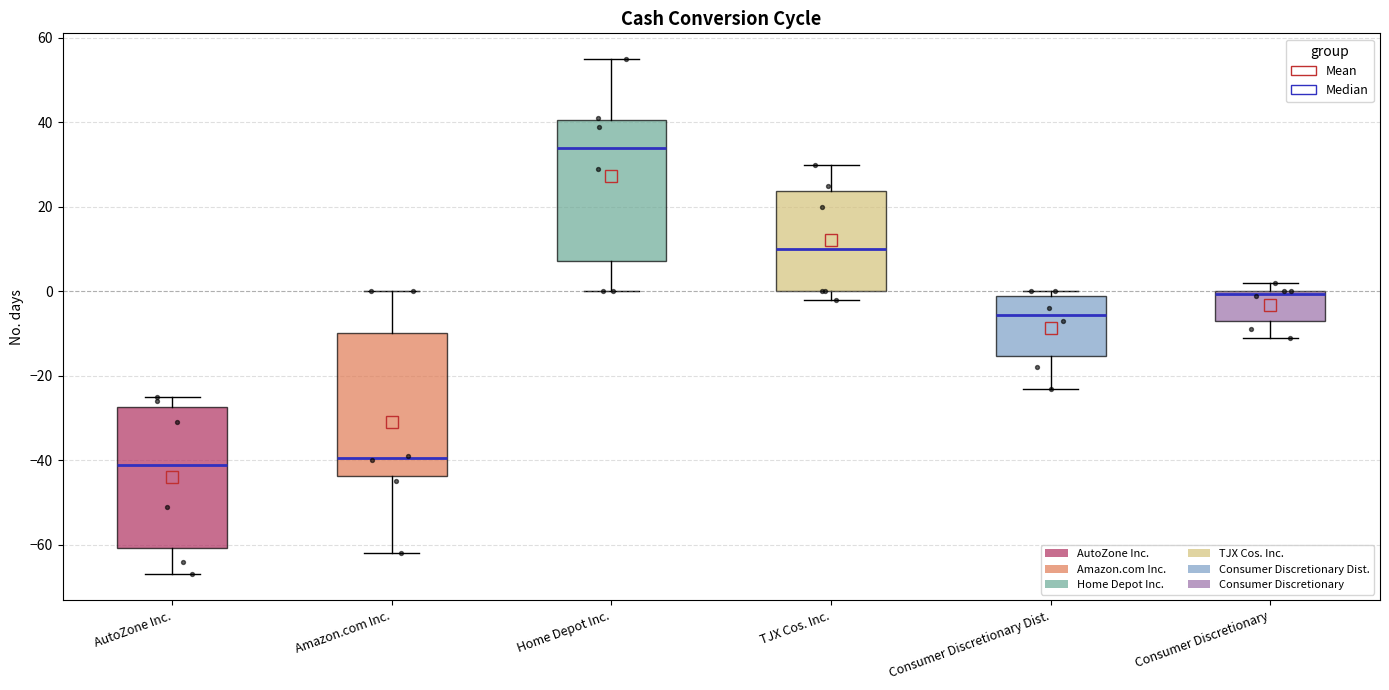

Reading left to right, read every box against the y-axis: the position of its median line, the range the box covers, and the ends of its whiskers. The values are not printed on the chart, so give them approximately, as read against the axis.

AutoZone Inc.: median -40, box -60 to -28, whiskers -66 to -24
Amazon.com Inc.: median -40, box -44 to -10, whiskers -62 to 0
Home Depot Inc.: median 34, box 8 to 40, whiskers 0 to 56
TJX Cos. Inc.: median 10, box 0 to 24, whiskers -2 to 30
Consumer Discretionary Dist.: median -6, box -16 to 0, whiskers -22 to 0 (just above the box's upper edge)
Consumer Discretionary: median 0 (drawn on the box's upper edge), box -6 to 0, whiskers -10 to 2